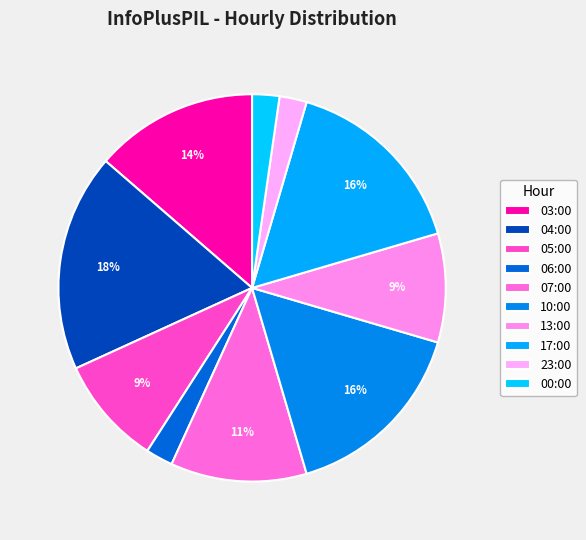

What is the ratio of the value at 10:00 to the value at 23:00?

7.0